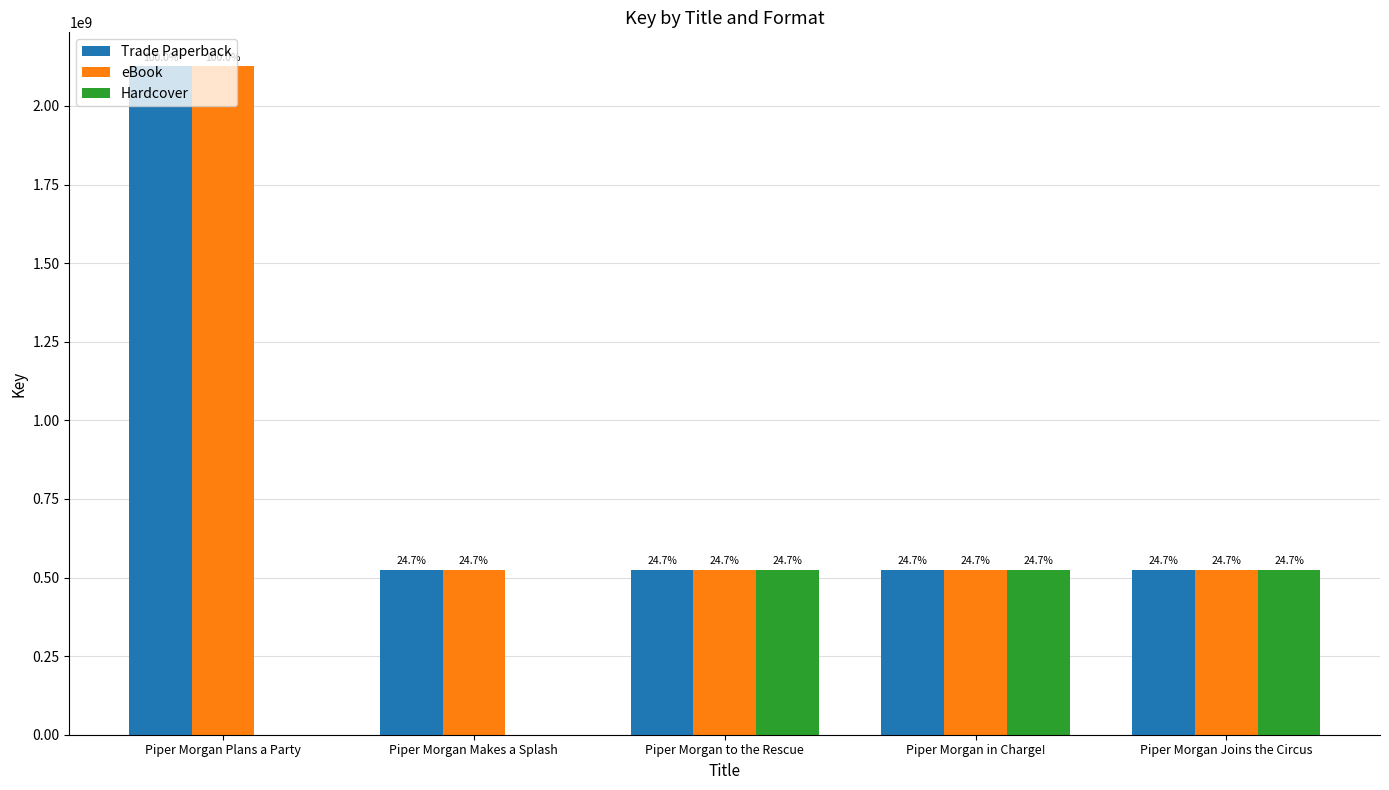

What is the label of the 3rd bar from the right?

Piper Morgan to the Rescue